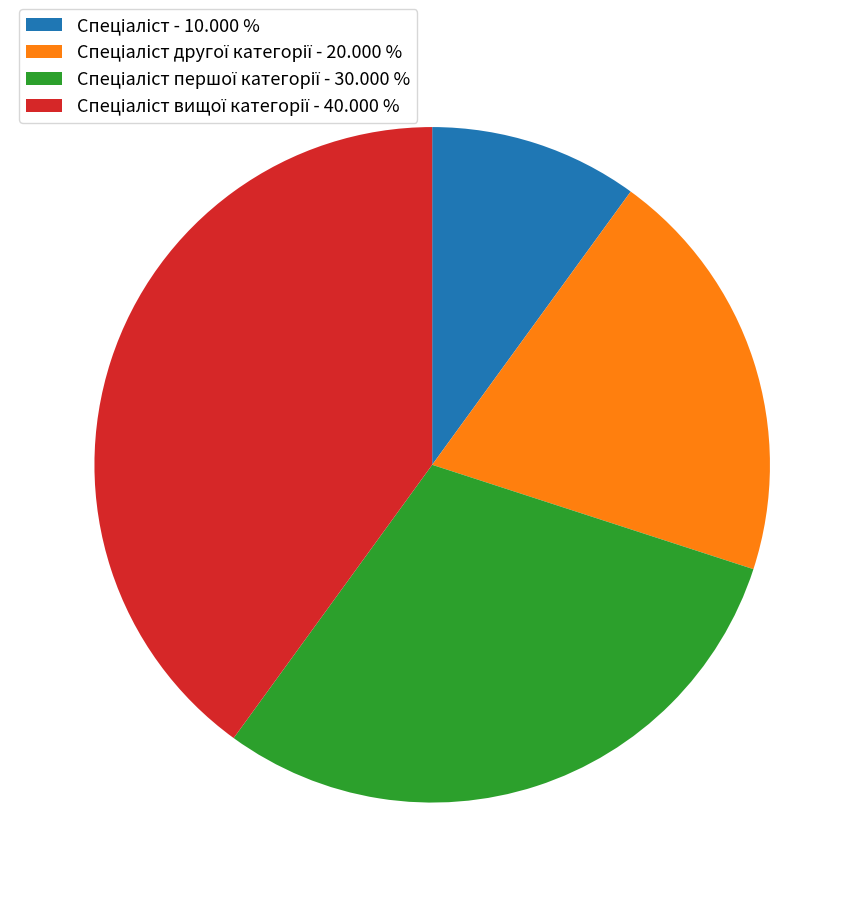

Is there a majority slice in this chart?

No